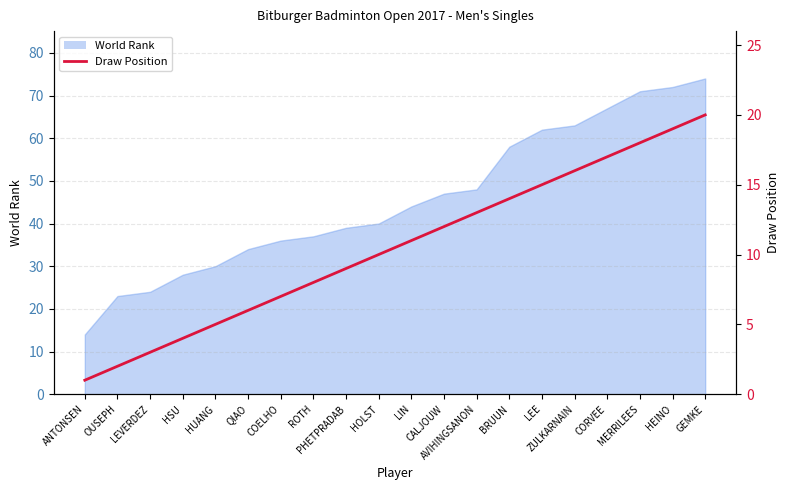

At which category does the chart reach its minimum across all series?

ANTONSEN